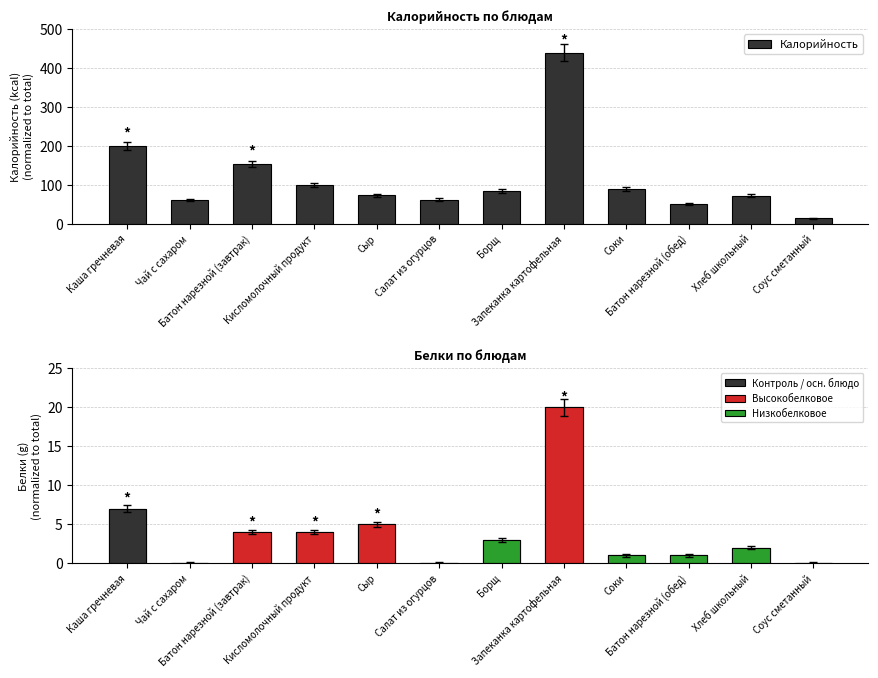

What is the average value of the Калорийность series?

116